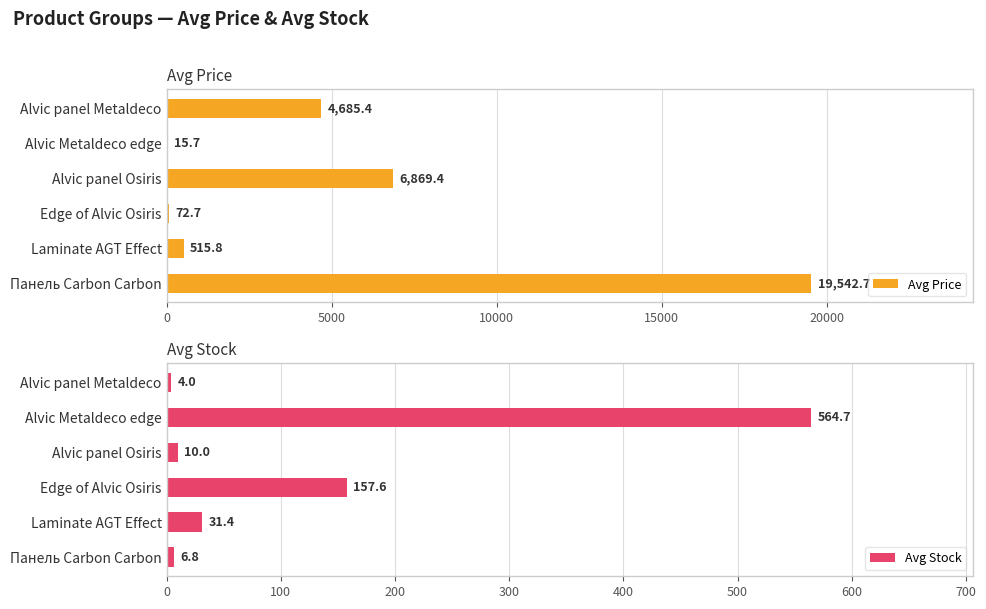

True or false: Avg Price has a value of 72.7 at Edge of Alvic Osiris.

True